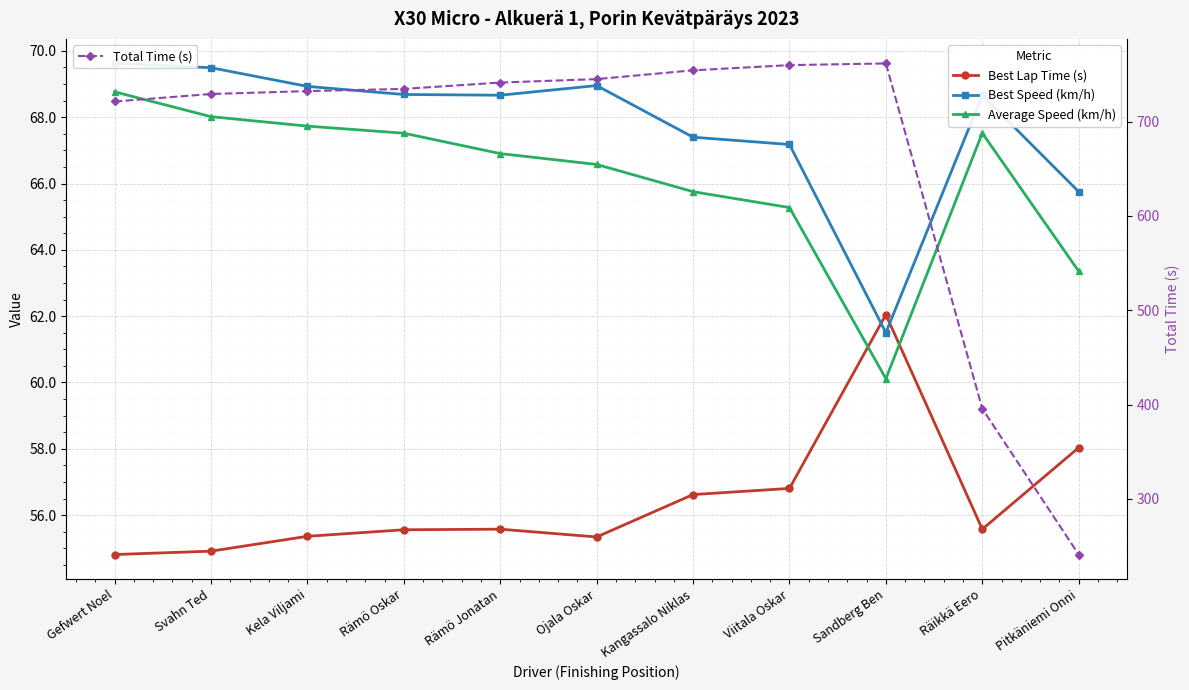

What is the label of the 2nd point from the right?

Räikkä Eero